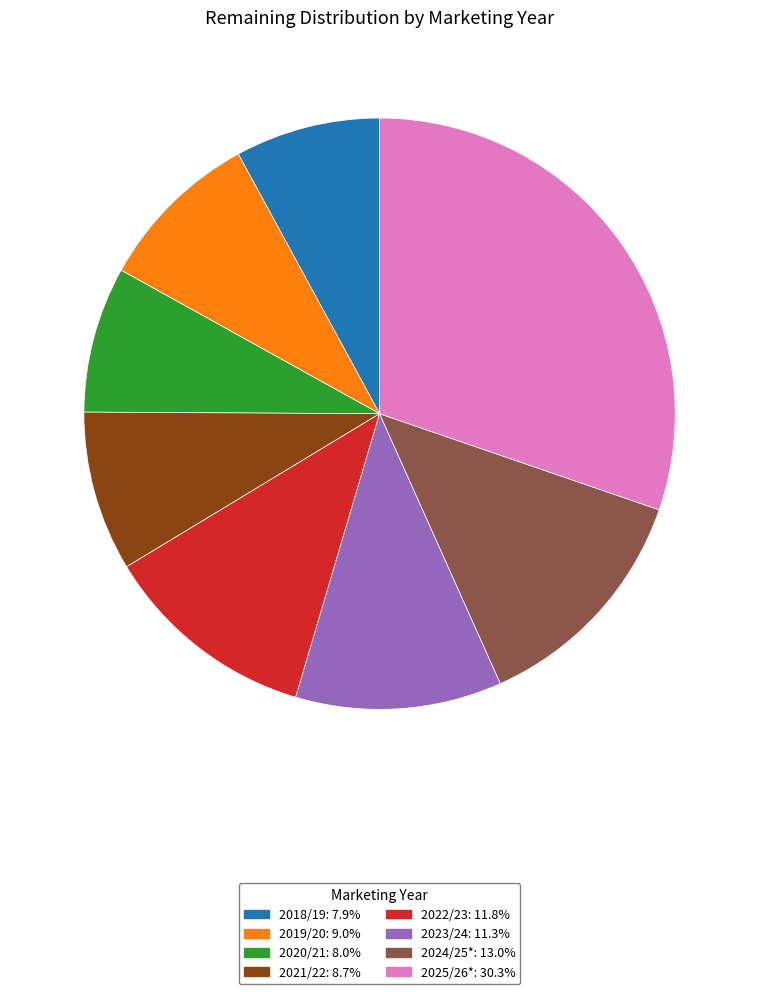

Does 2018/19 represent more than half of the total?

No